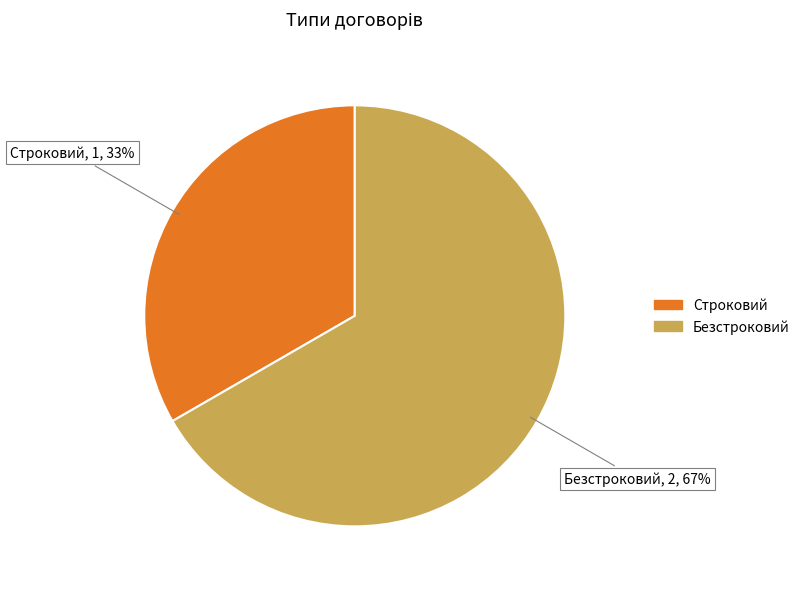

Rank the categories by value from highest to lowest.

Безстроковий, Строковий